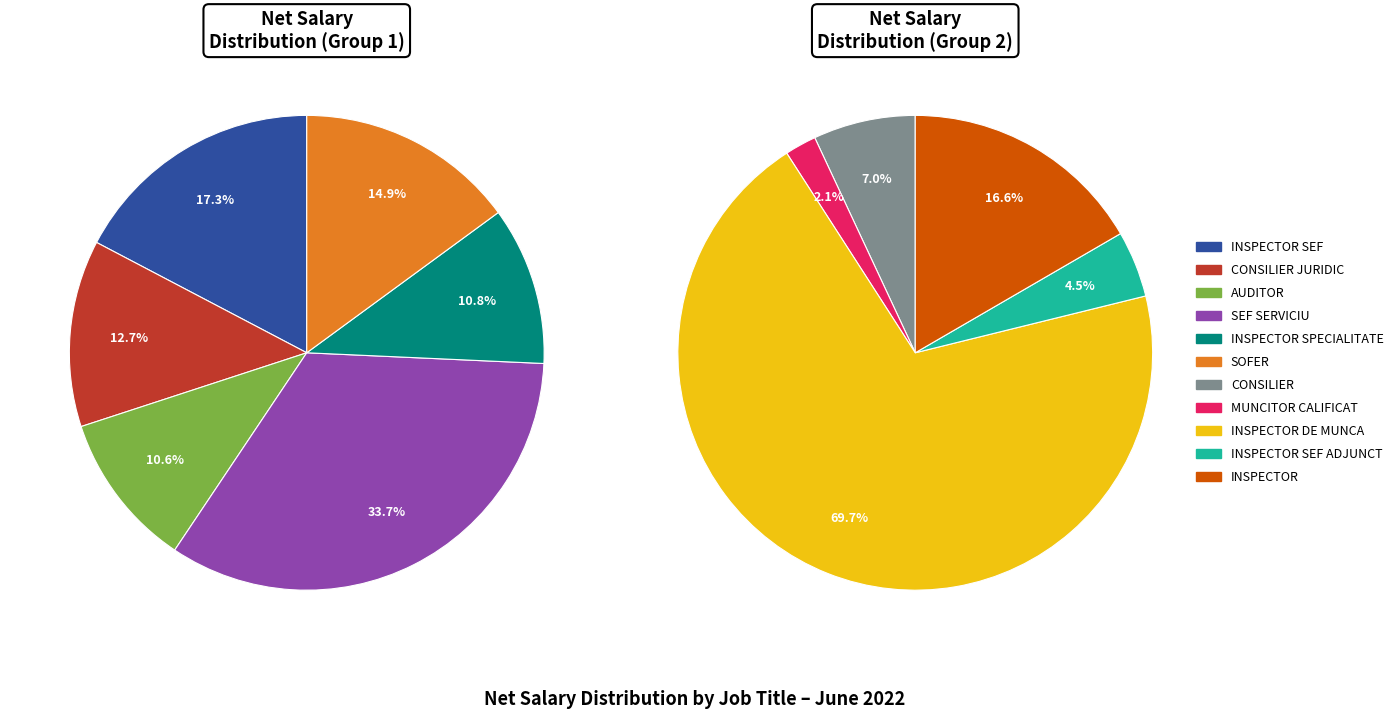

Is there any slice that represents more than half of the pie?

Yes